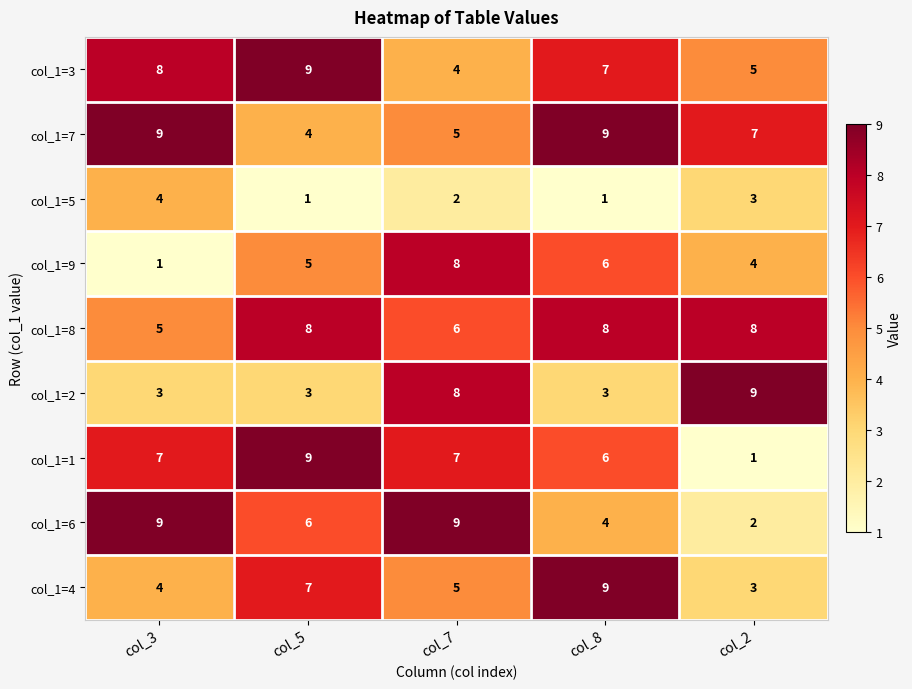

What is the smallest value displayed?

1